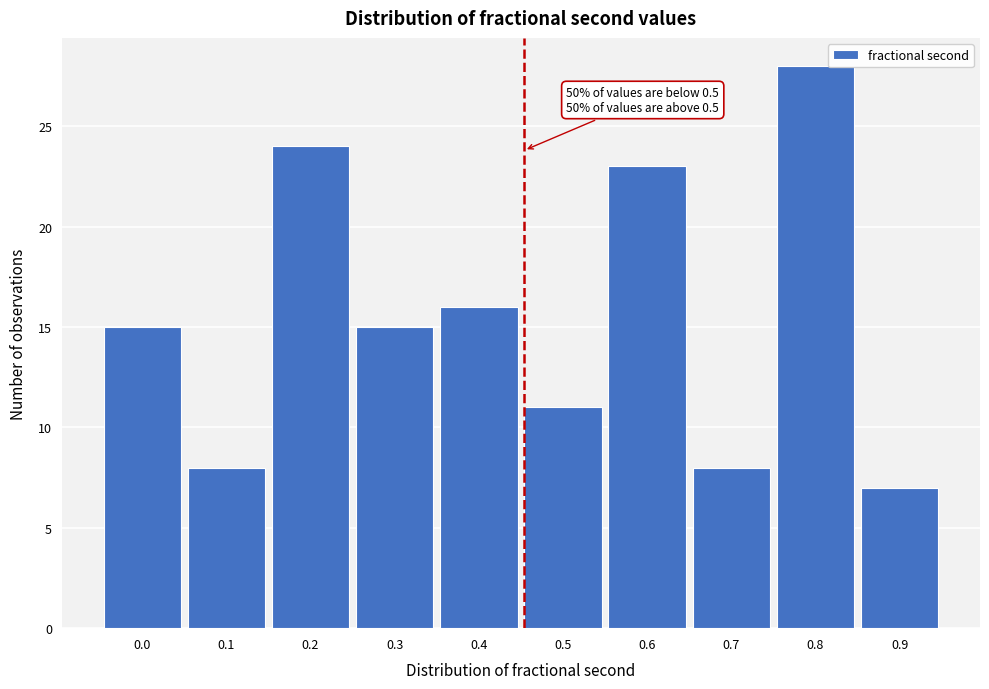

Reading left to right, extract all data points from this chart.

0.0=15	0.1=8	0.2=24	0.3=15	0.4=16	0.5=11	0.6=23	0.7=8	0.8=28	0.9=7